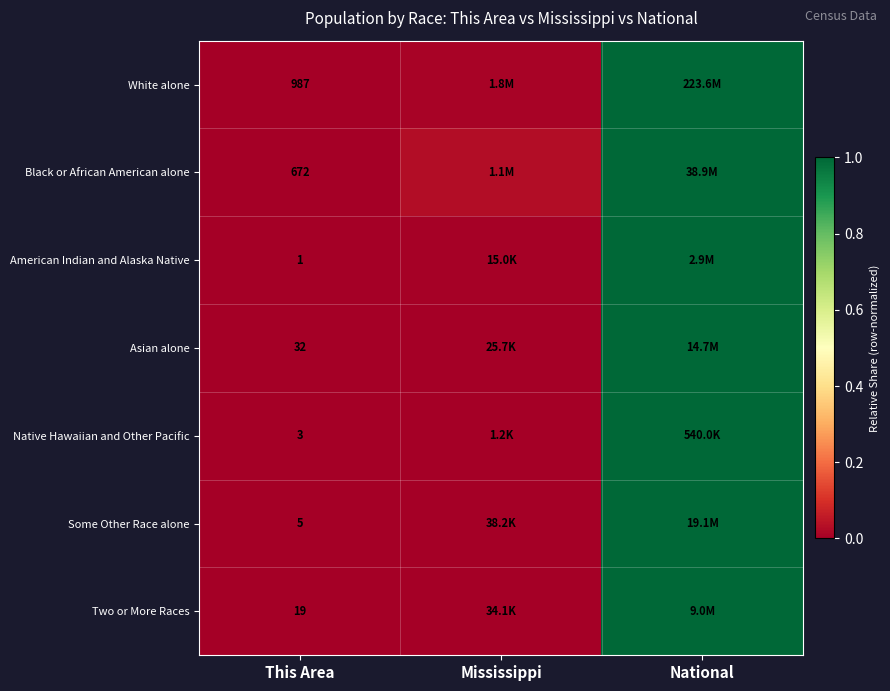

How many series are shown in this chart?

7